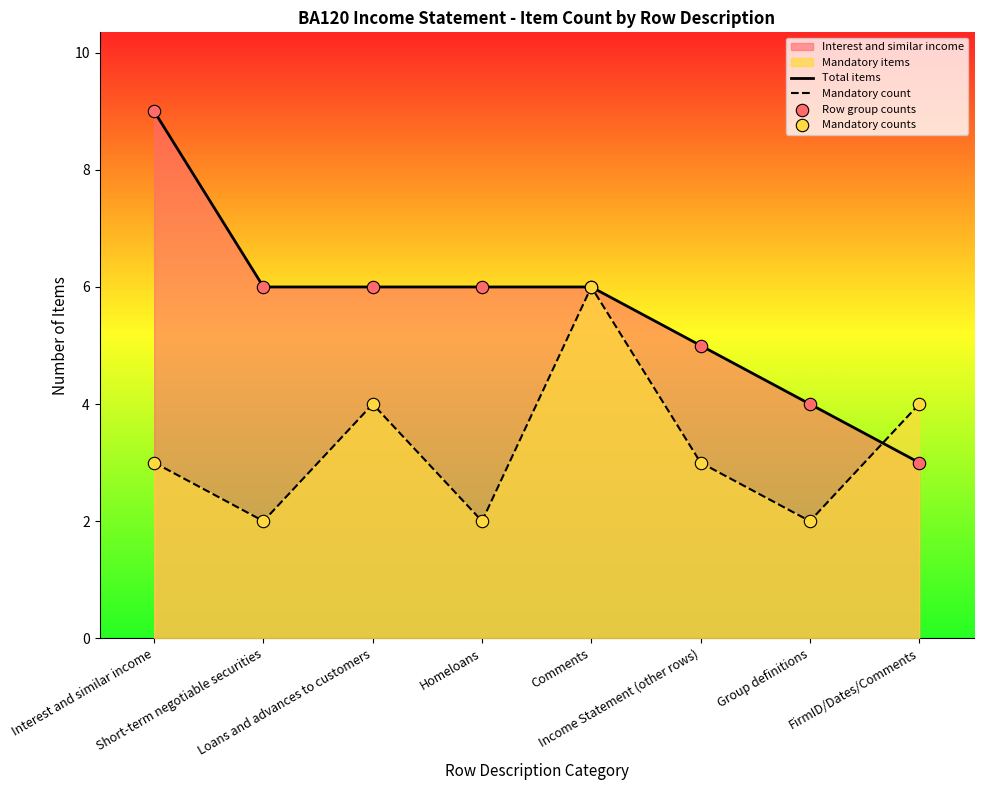

What is the maximum value for Mandatory count?

6.0